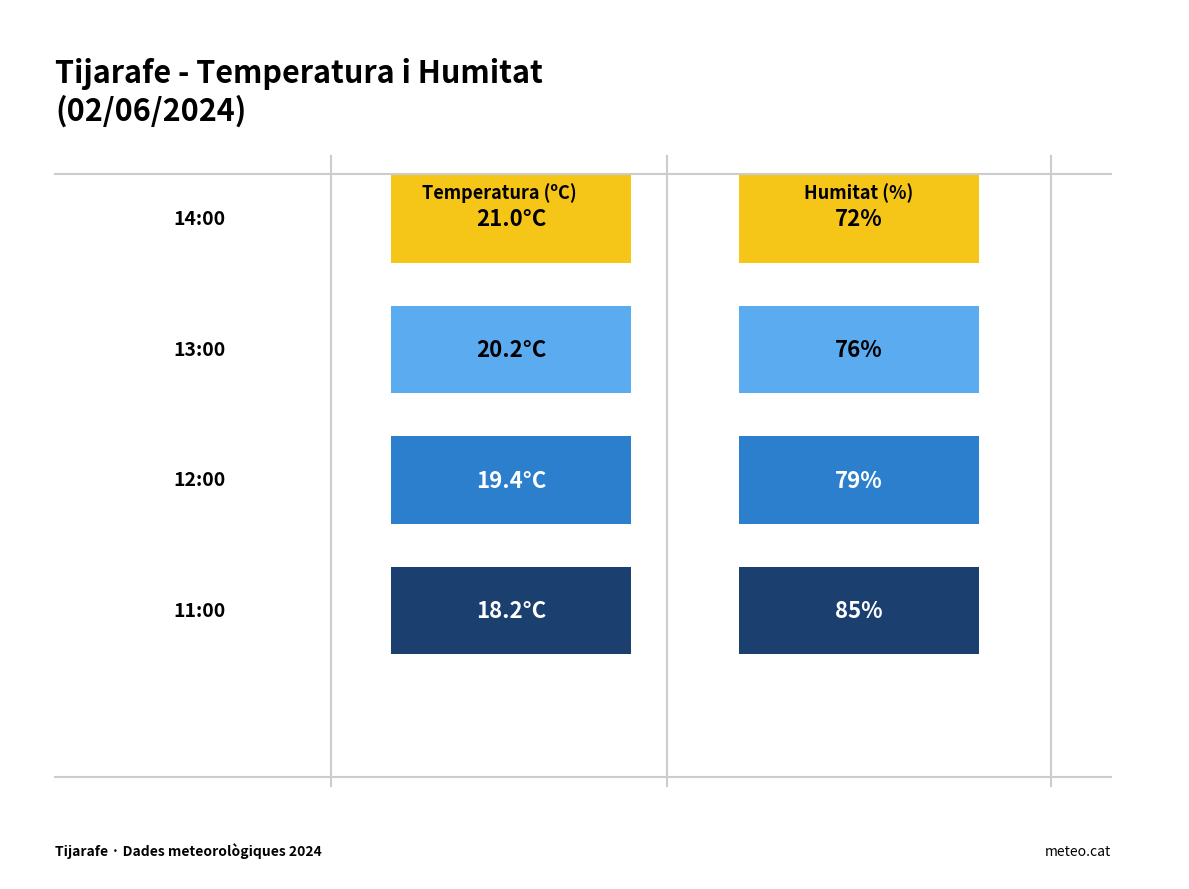

Are the bars horizontal?

No